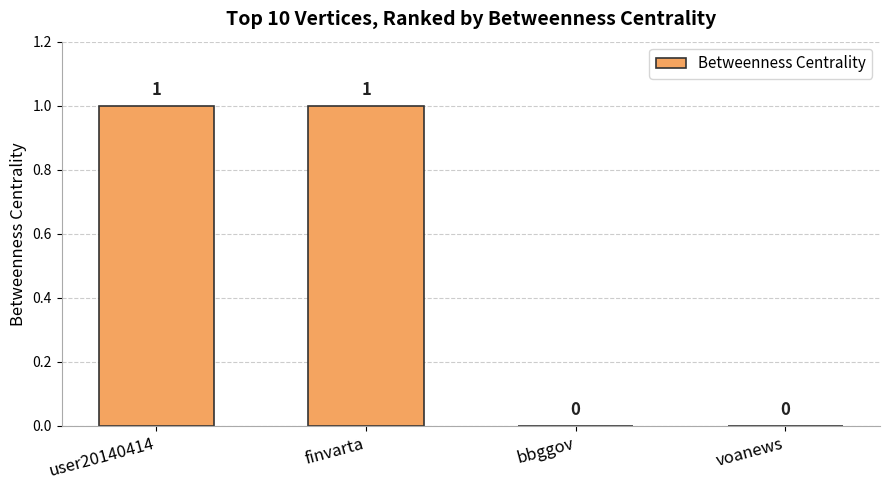

How many values are between 0 and 1?

4